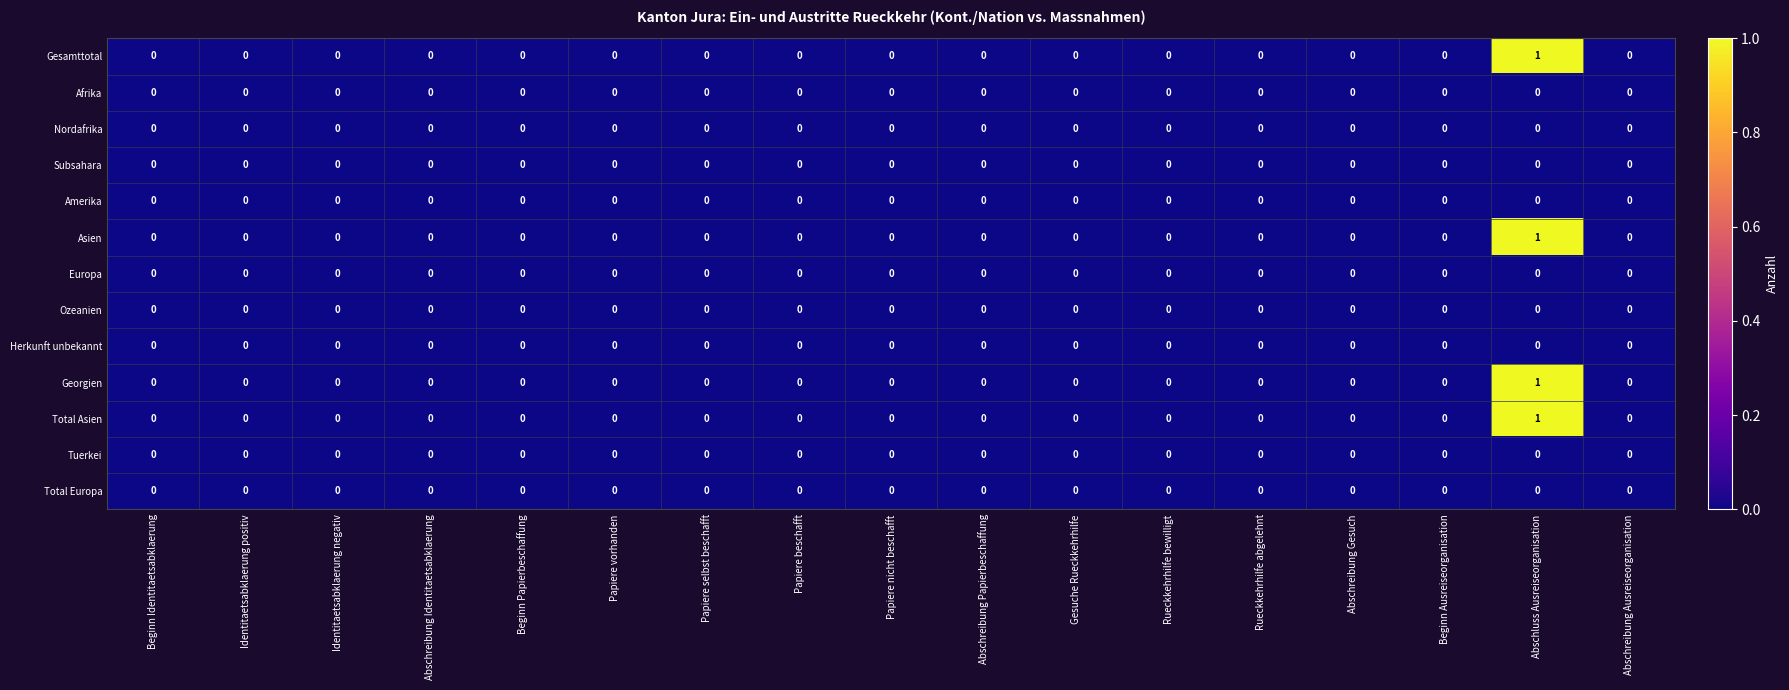

At which category is the sum across all series the highest?

Abschluss Ausreiseorganisation